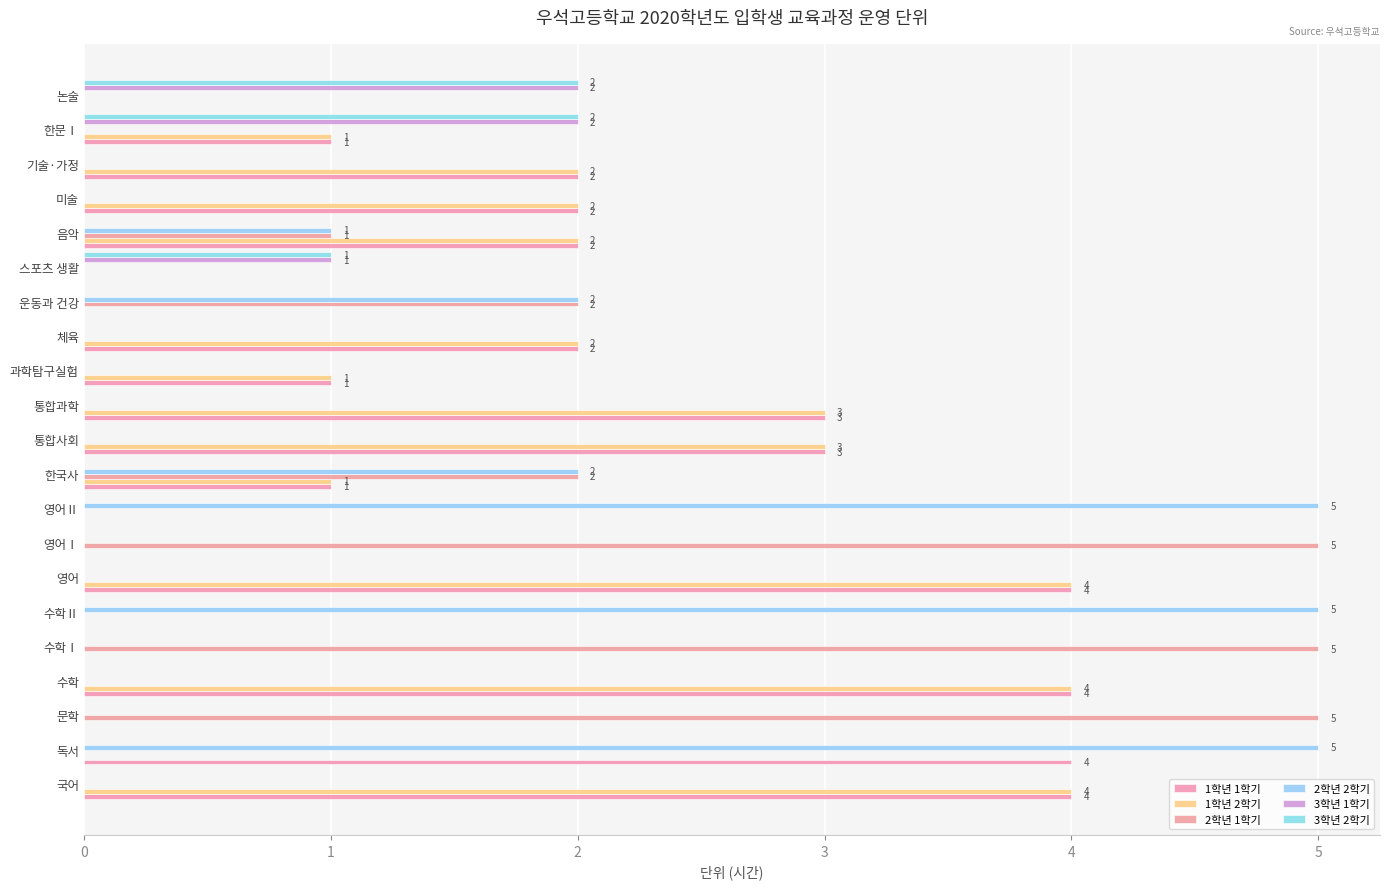

What is the highest value of the 2학년 1학기 series?

5